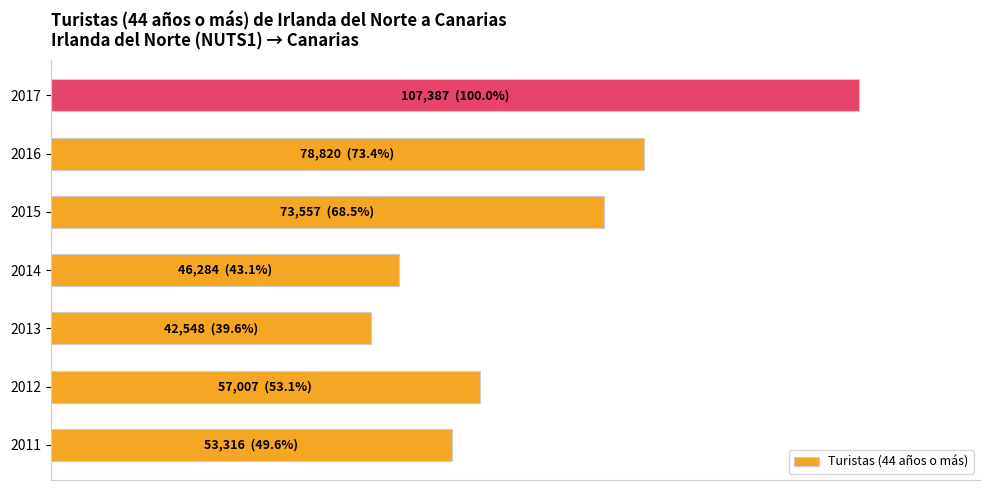

Are the bars horizontal?

Yes